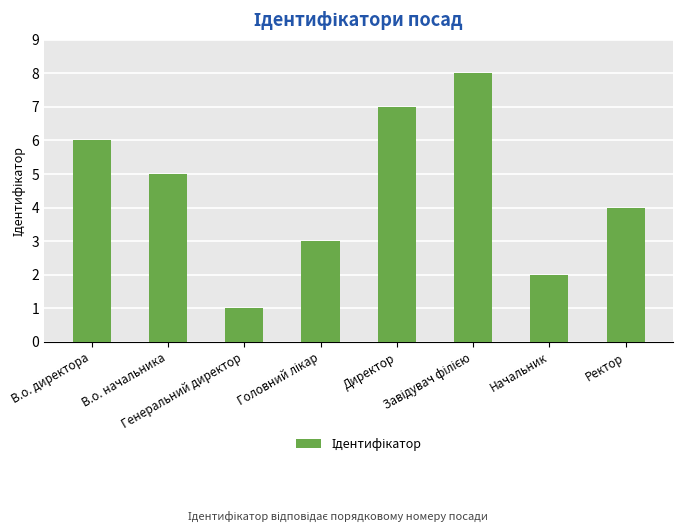

What is the label of the 6th bar from the right?

Генеральний директор